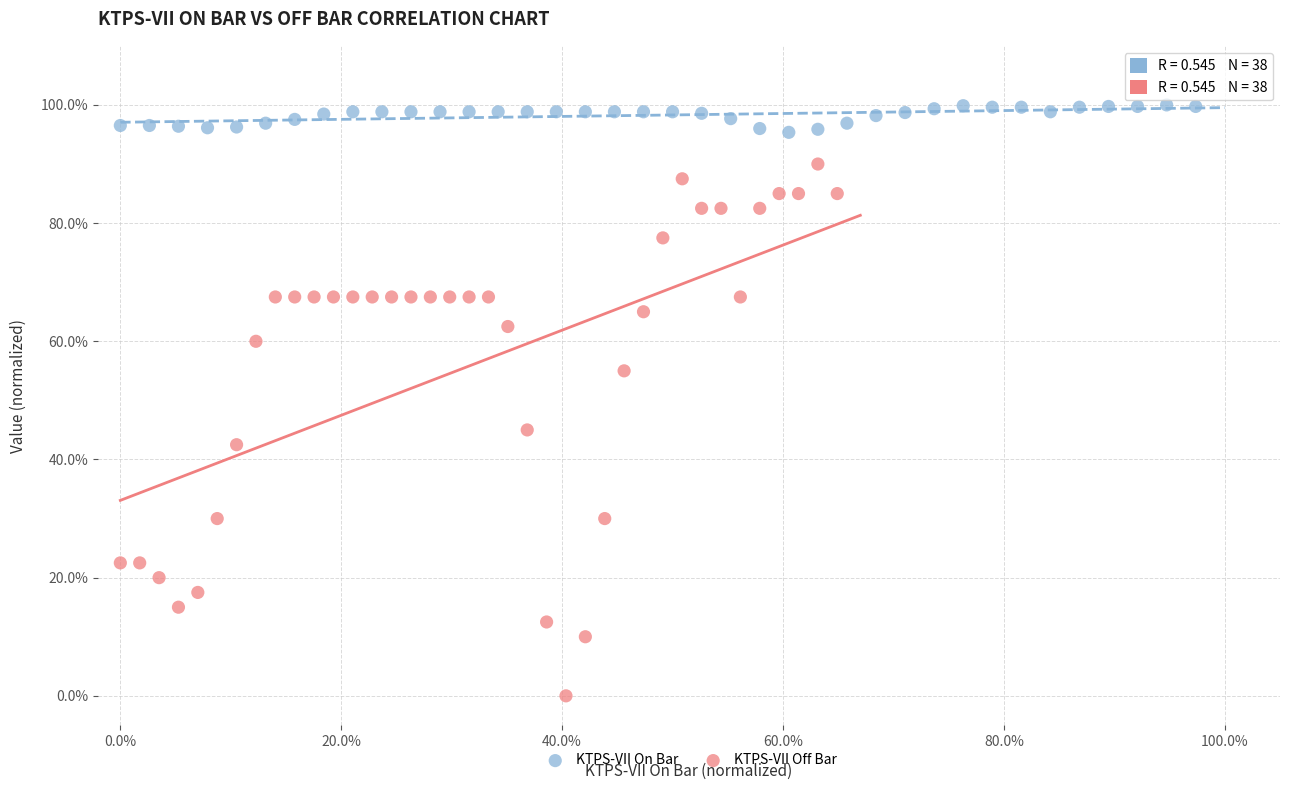

Which series has the widest spread of Y values?

KTPS-VII Off Bar